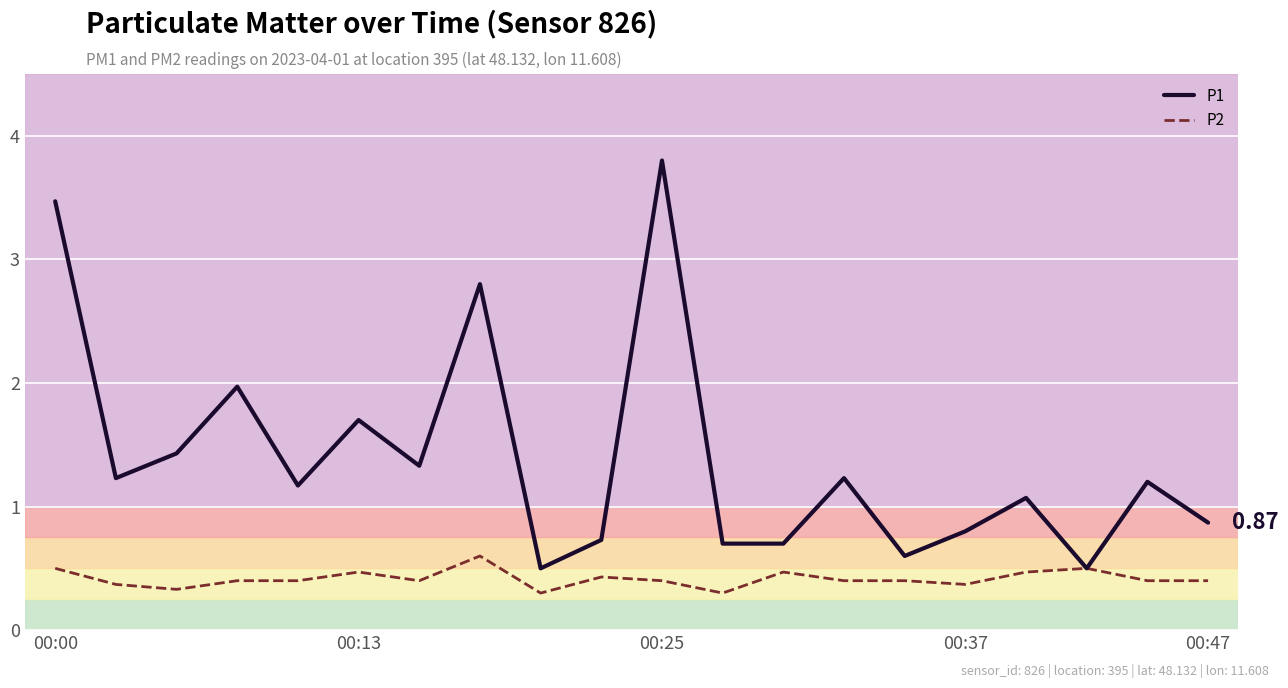

Rank the series by their average value, from lowest to highest.

P2, P1